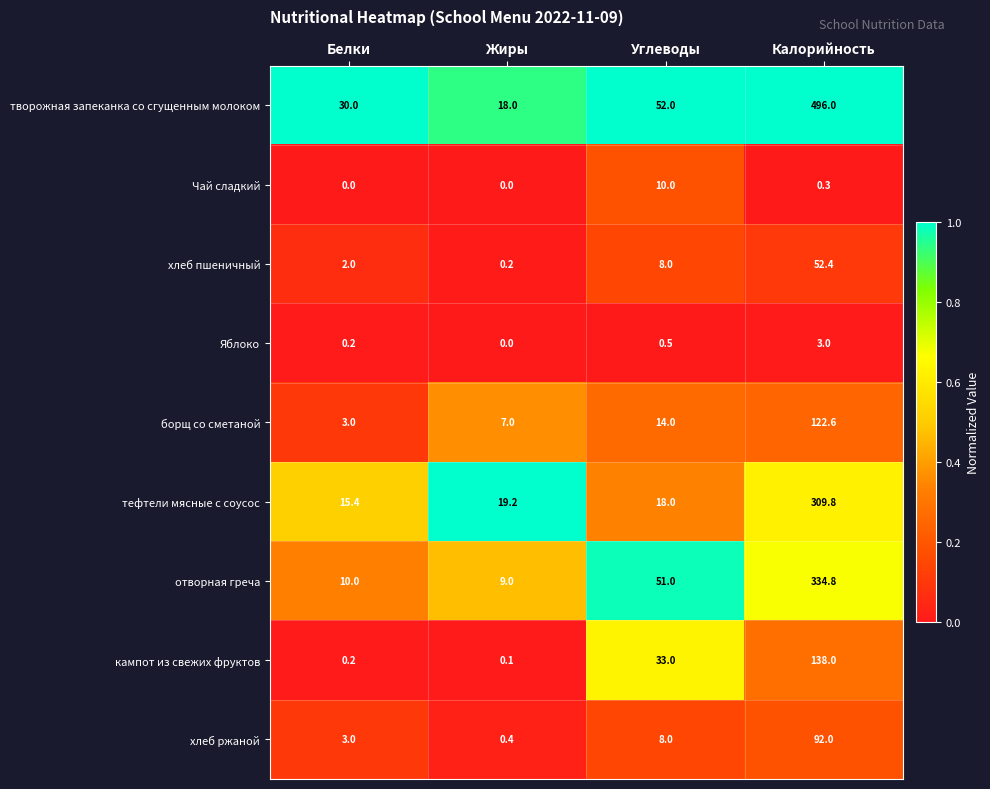

Which label corresponds to the largest value in the chart?

Калорийность